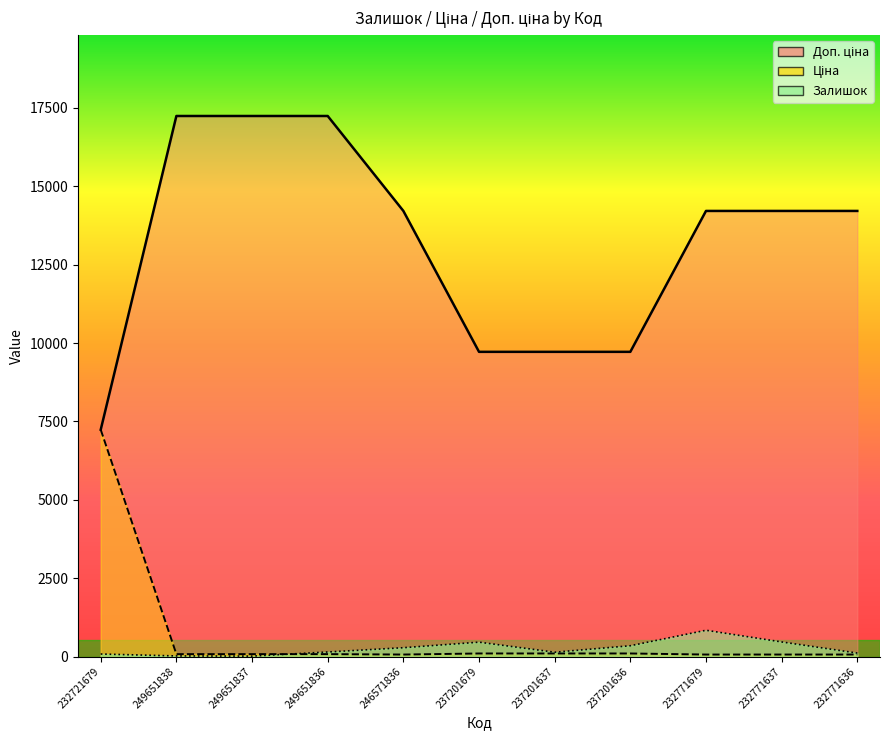

Which label corresponds to the smallest value in the chart?

249651837